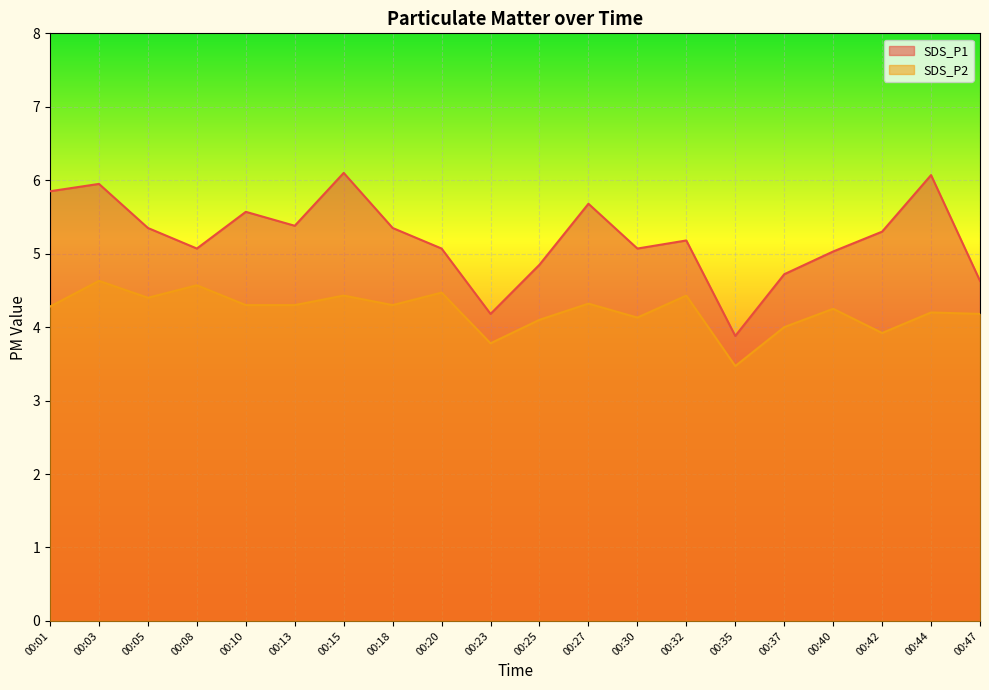

How many lines are shown in the chart?

2